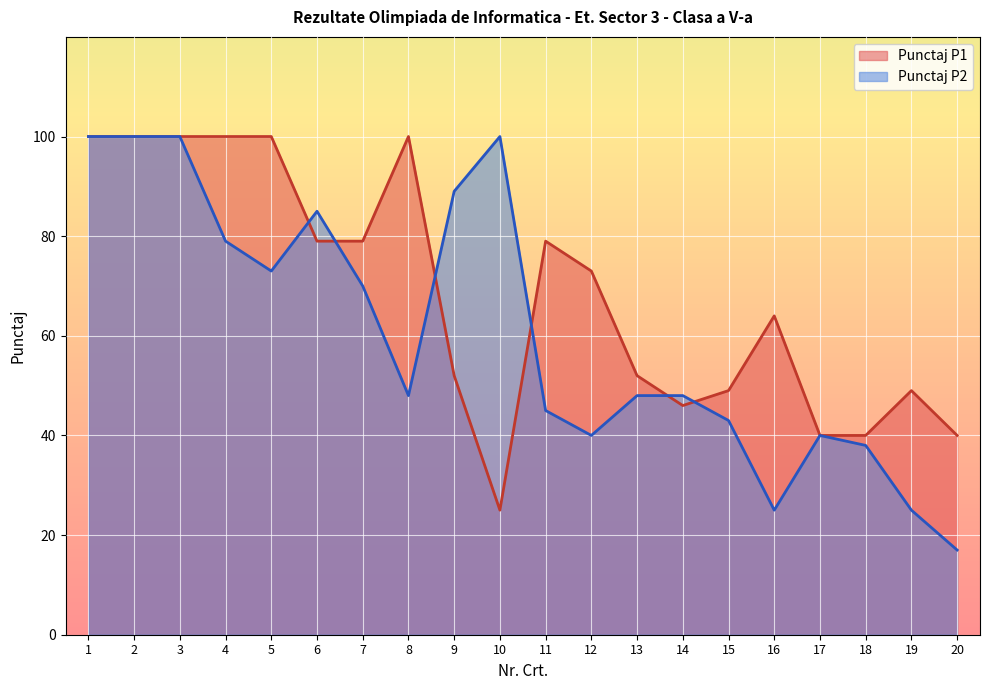

What is the value of the Punctaj P1 point at the 7th from the left?

79